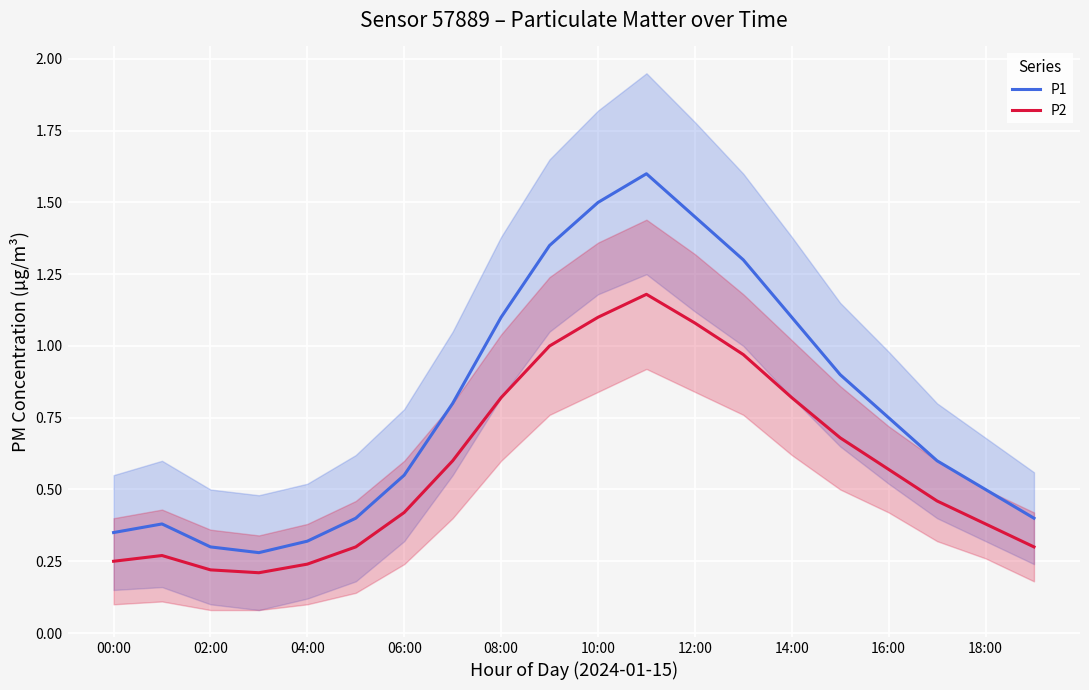

At how many categories does at least one series exceed 1?

7